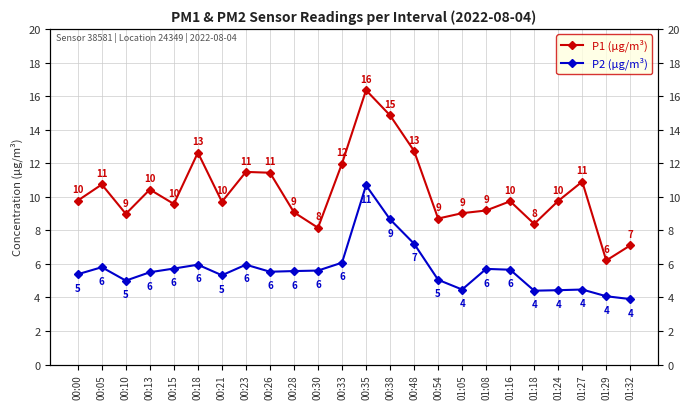

What is the sum of all P1 (µg/m³) values?

246.8